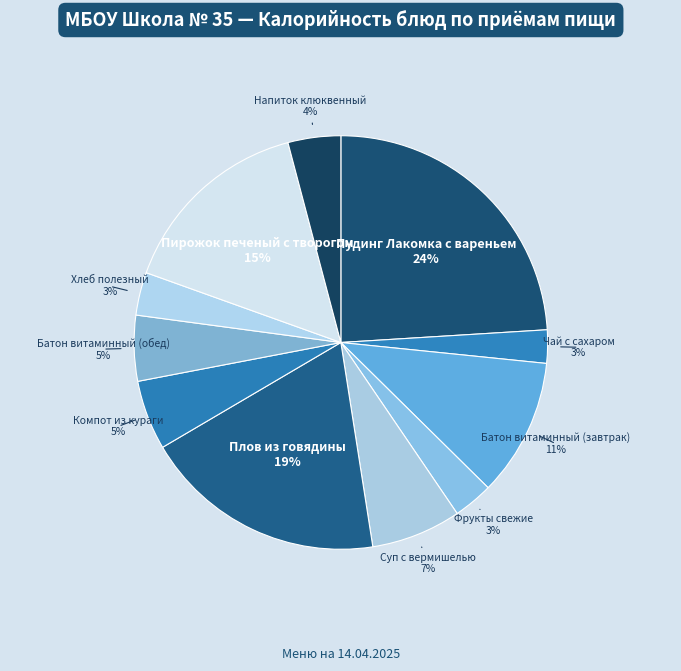

Between Батон витаминный (обед) and Напиток клюквенный, which is larger?

Батон витаминный (обед)